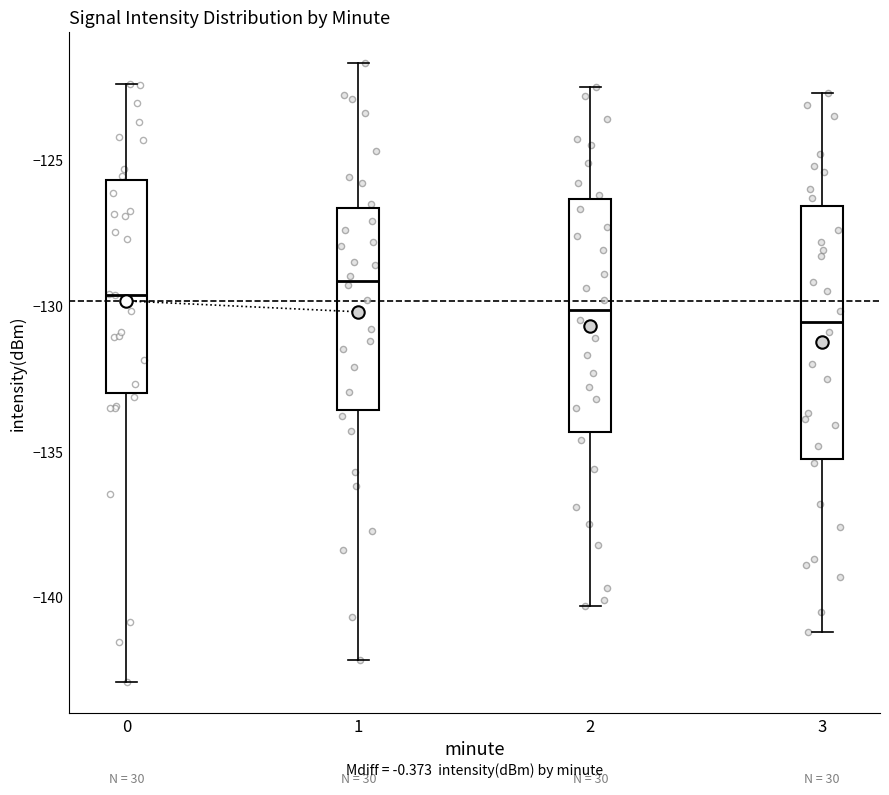

Comparing the boxes themselves (not the whiskers), which one is the tallest?

3